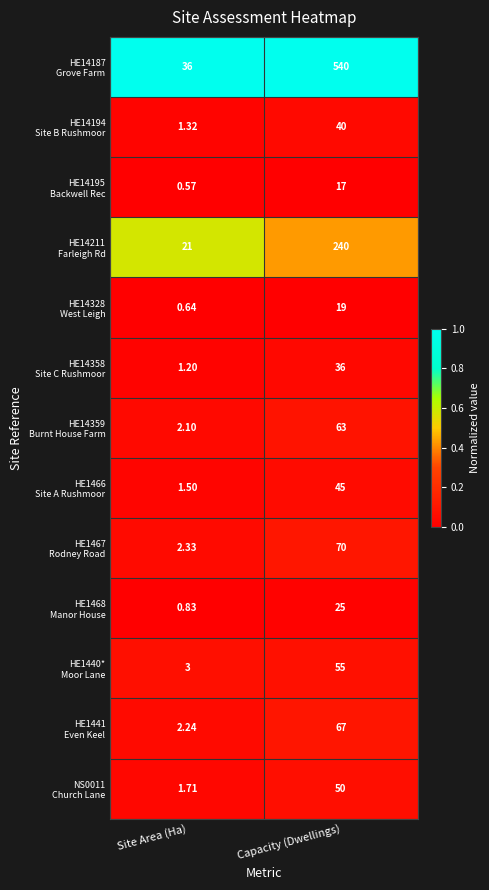

Which label corresponds to the largest value in the chart?

Capacity (Dwellings)